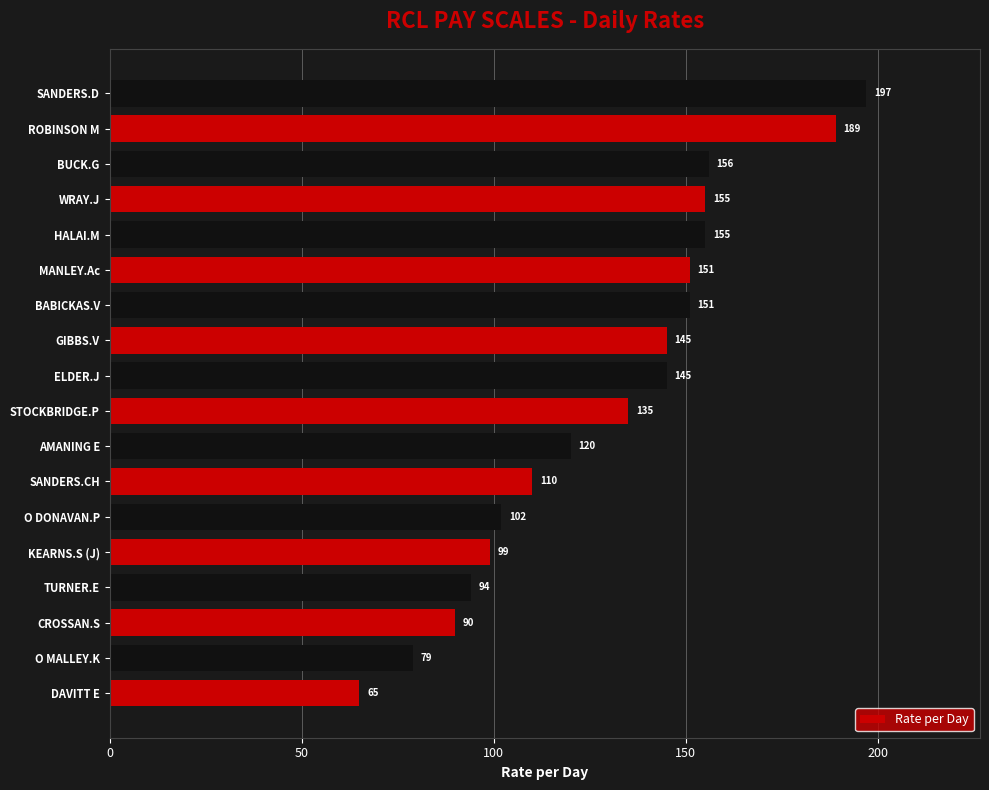

What is the minimum value shown in the chart?

65